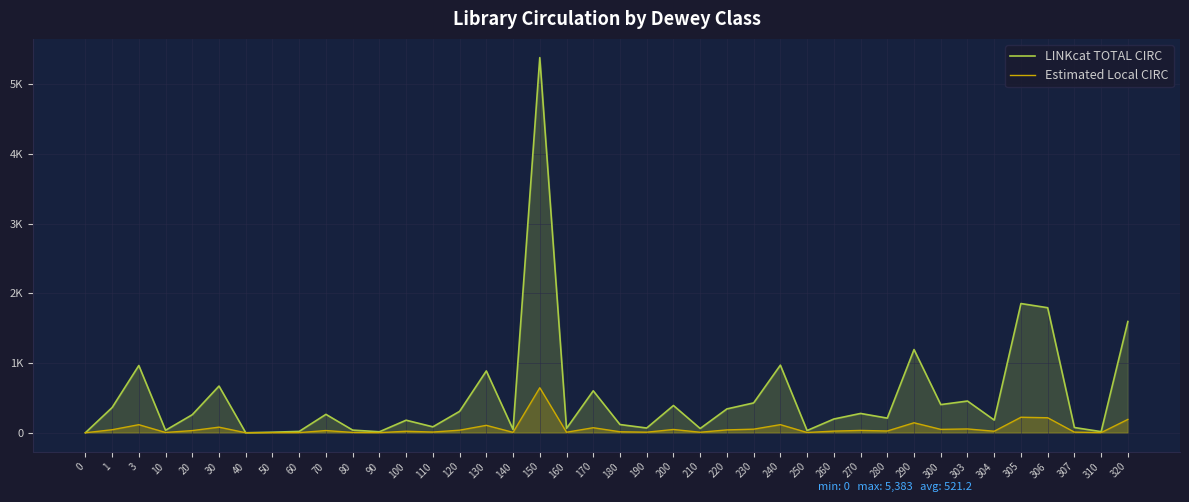

Rank the series by their maximum value, from lowest to highest.

Estimated Local CIRC, LINKcat TOTAL CIRC